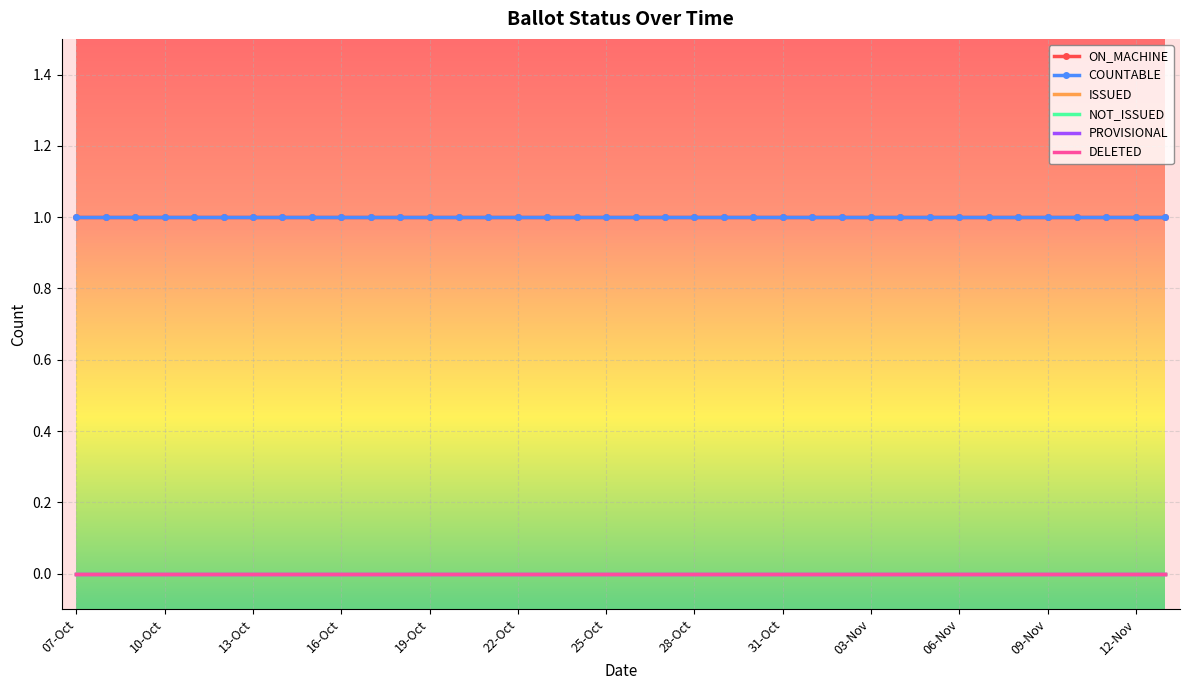

Reading right to left, what are all the values shown in this chart?

ON_MACHINE: 1	1	1	1	1	1	1	1	1	1	1	1	1	1	1	1	1	1	1	1	1	1	1	1	1	1	1	1	1	1	1	1	1	1	1	1	1	1
COUNTABLE: 1	1	1	1	1	1	1	1	1	1	1	1	1	1	1	1	1	1	1	1	1	1	1	1	1	1	1	1	1	1	1	1	1	1	1	1	1	1
ISSUED: 0	0	0	0	0	0	0	0	0	0	0	0	0	0	0	0	0	0	0	0	0	0	0	0	0	0	0	0	0	0	0	0	0	0	0	0	0	0
NOT_ISSUED: 0	0	0	0	0	0	0	0	0	0	0	0	0	0	0	0	0	0	0	0	0	0	0	0	0	0	0	0	0	0	0	0	0	0	0	0	0	0
PROVISIONAL: 0	0	0	0	0	0	0	0	0	0	0	0	0	0	0	0	0	0	0	0	0	0	0	0	0	0	0	0	0	0	0	0	0	0	0	0	0	0
DELETED: 0	0	0	0	0	0	0	0	0	0	0	0	0	0	0	0	0	0	0	0	0	0	0	0	0	0	0	0	0	0	0	0	0	0	0	0	0	0